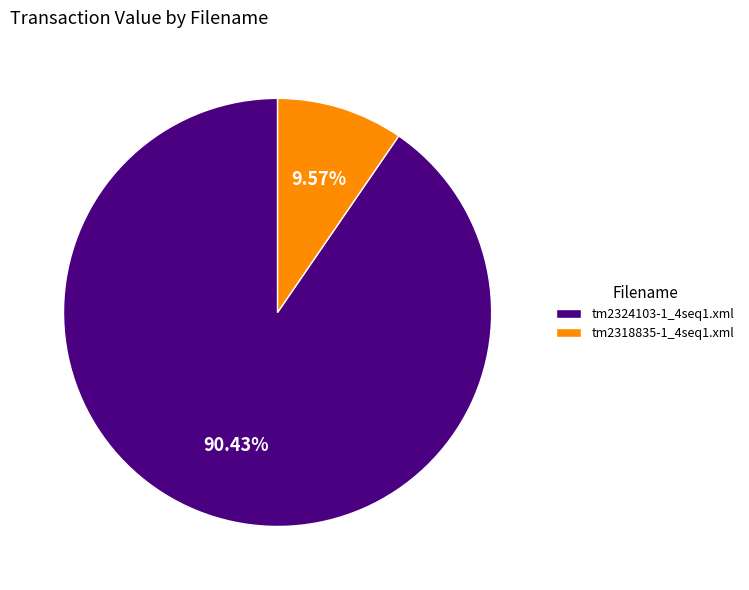

What percentage is the tm2318835-1_4seq1.xml slice, to the nearest percent?

10%